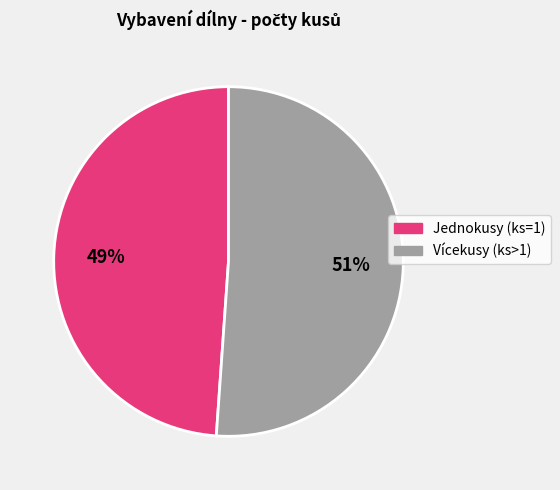

To the nearest percent, what is the difference between the largest and smallest slice percentages?

2%